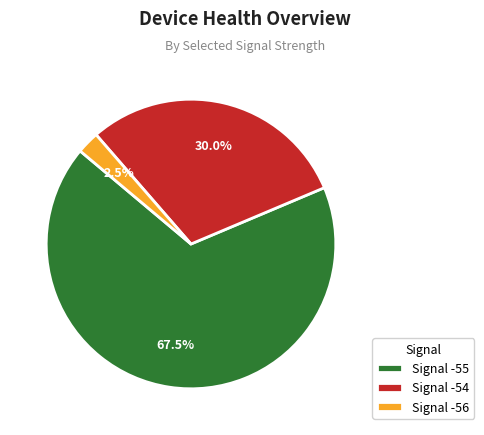

Which category has the smallest portion of the pie?

Signal -56